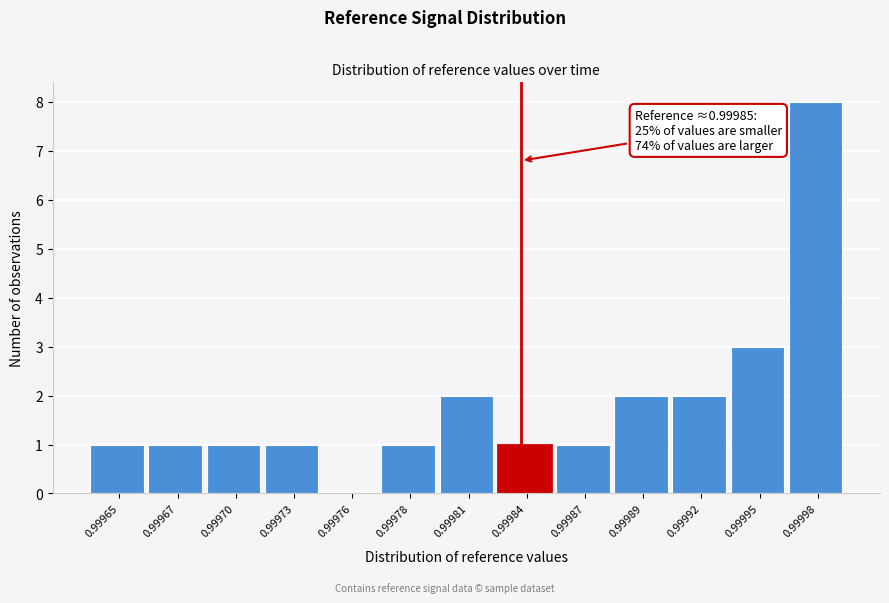

Reading left to right, what are all the values shown in this chart?

0.99965=1	0.99967=1	0.99970=1	0.99973=1	0.99976=0	0.99978=1	0.99981=2	0.99984=1	0.99987=1	0.99989=2	0.99992=2	0.99995=3	0.99998=8